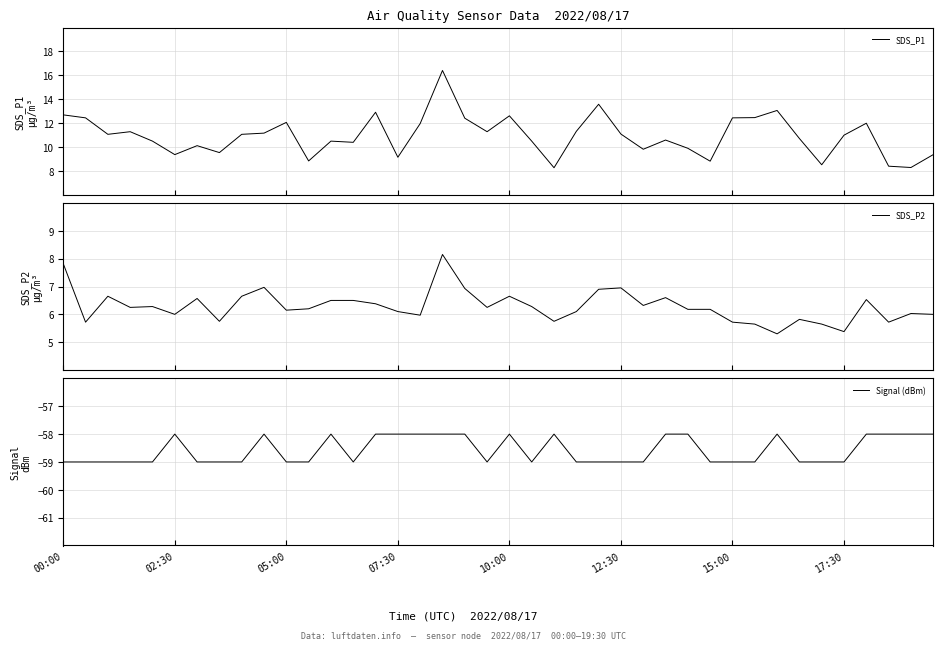

How many data points in SDS_P2 are less than 6?

11